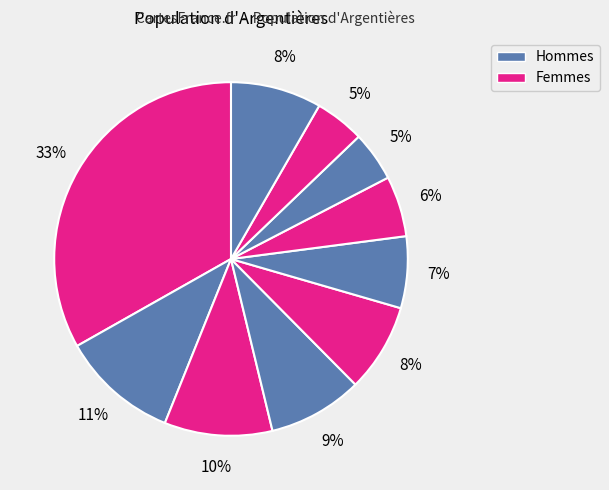

To the nearest percent, what is the difference between the largest and smallest slice percentages?

29%